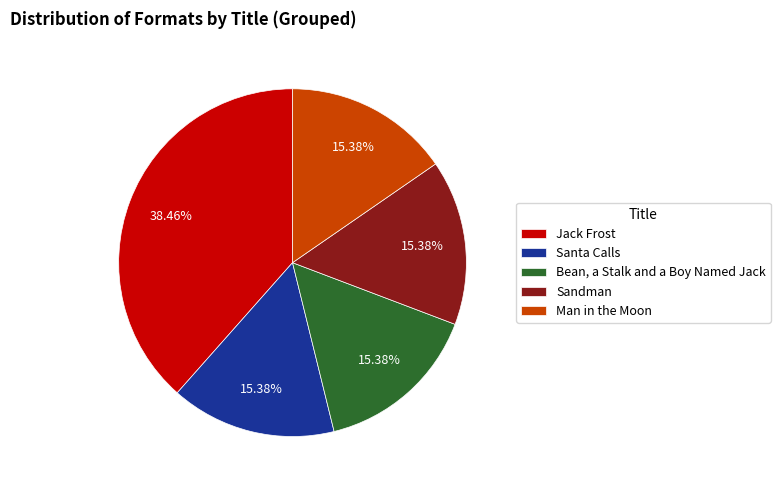

Is the sum of Man in the Moon and Bean, a Stalk and a Boy Named Jack greater than half?

No